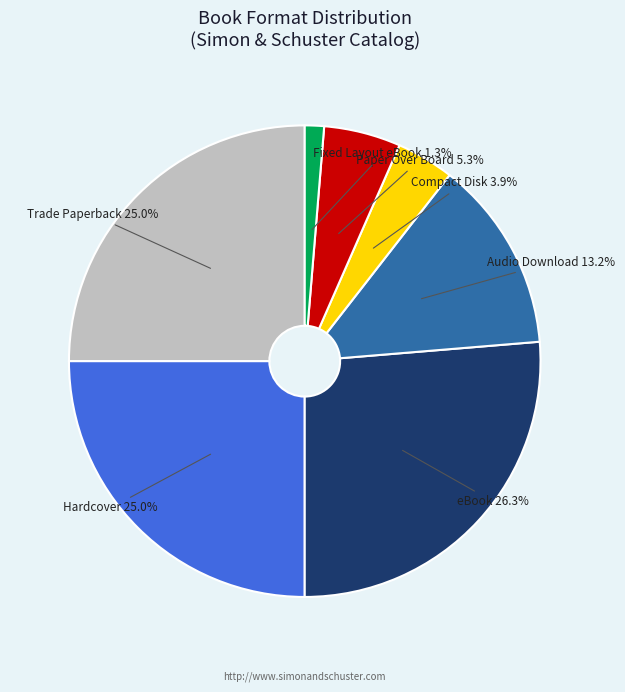

Does any single category account for the majority?

No